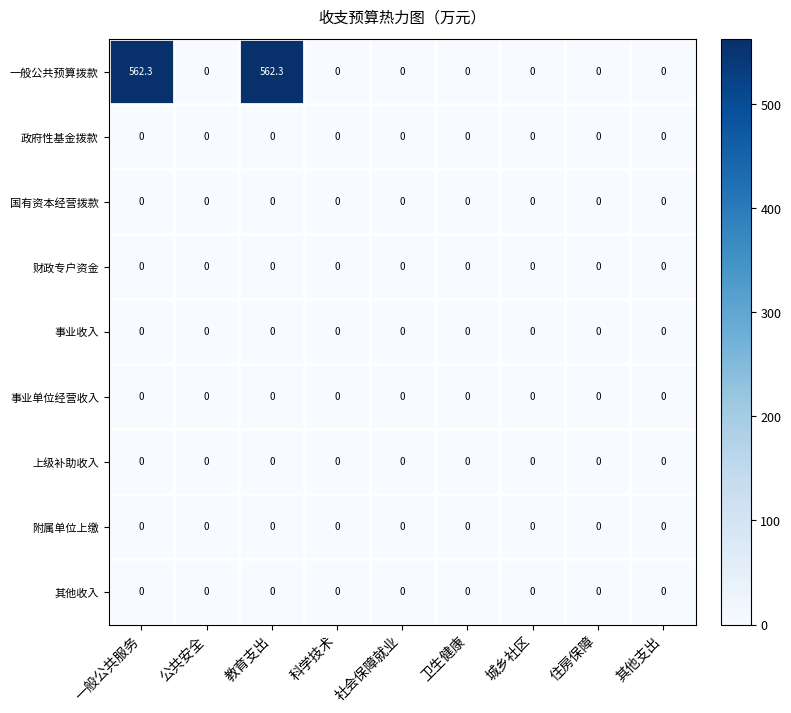

Which series has the widest spread of values?

一般公共预算拨款